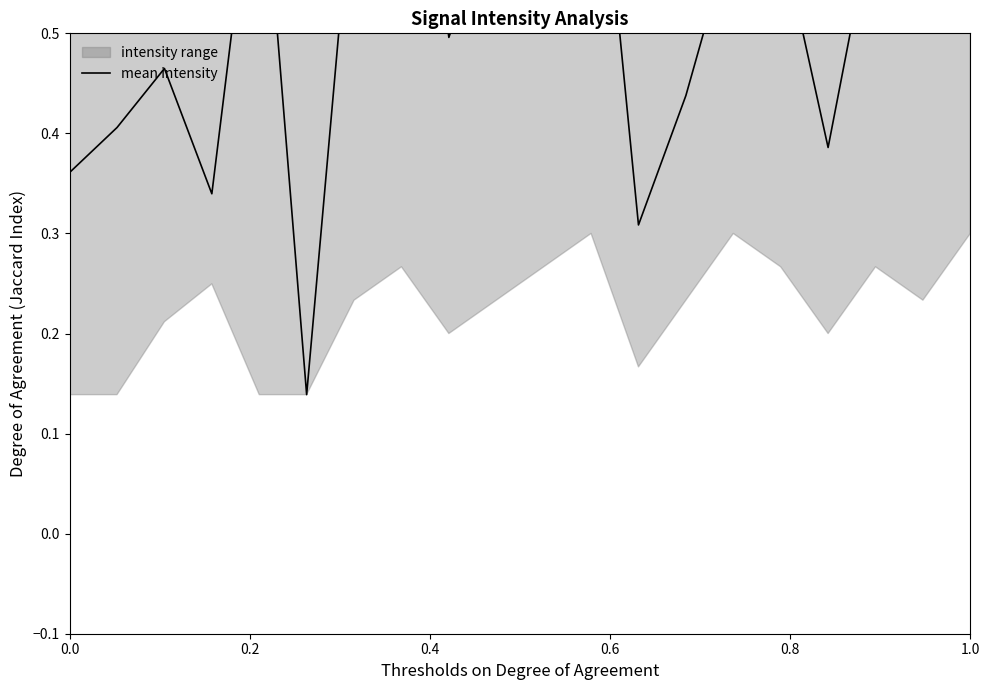

How many lines are shown in the chart?

1